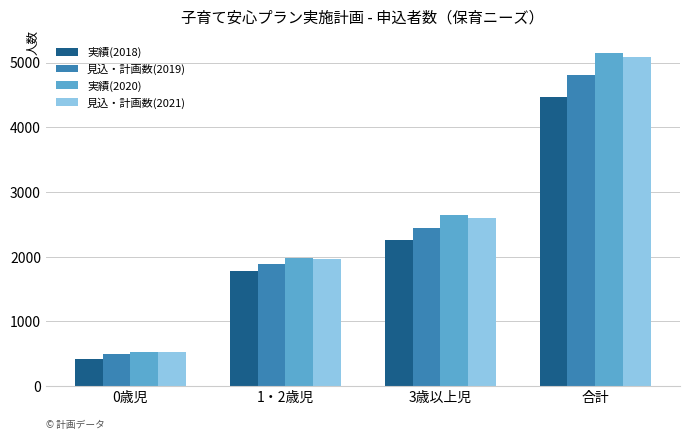

Count the number of data series in this chart.

4